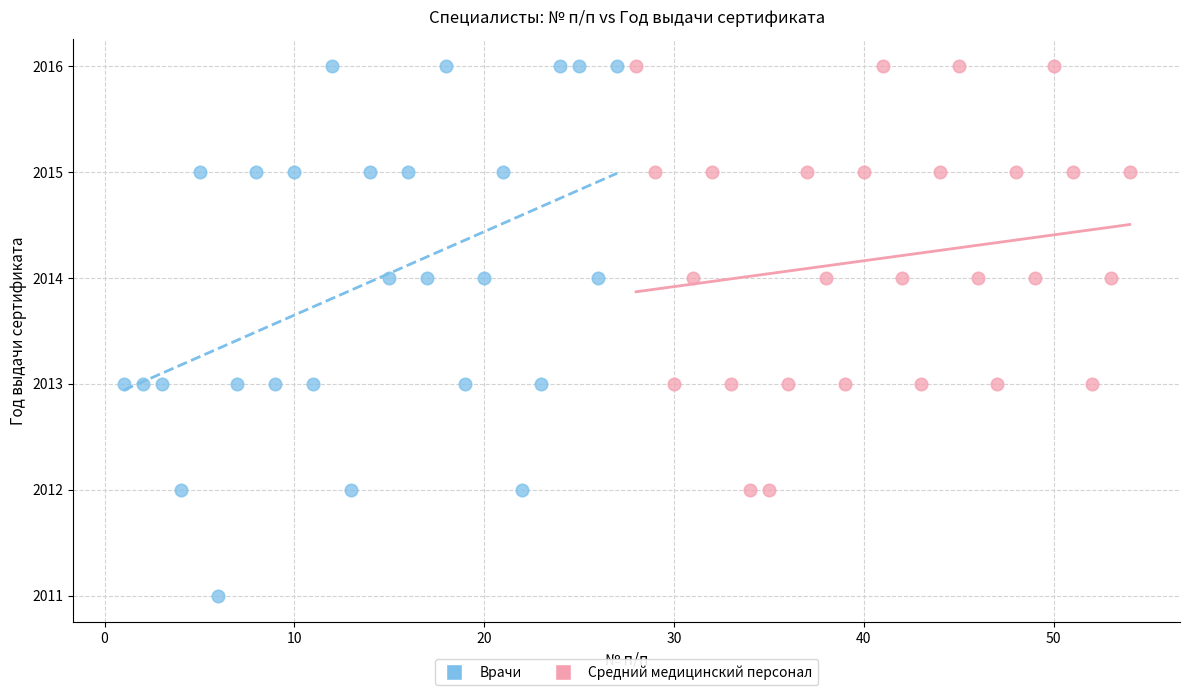

Which series reaches the minimum Y coordinate?

Врачи